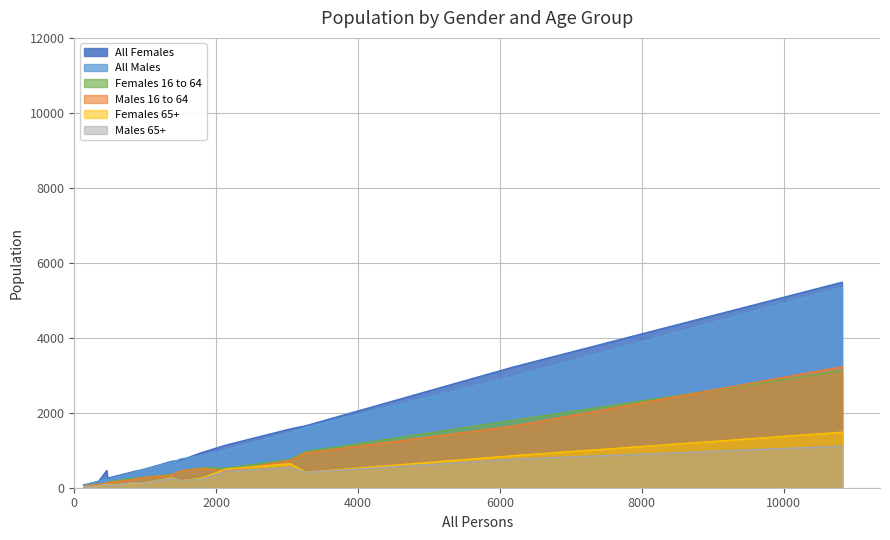

Does the chart have visible grid lines?

Yes